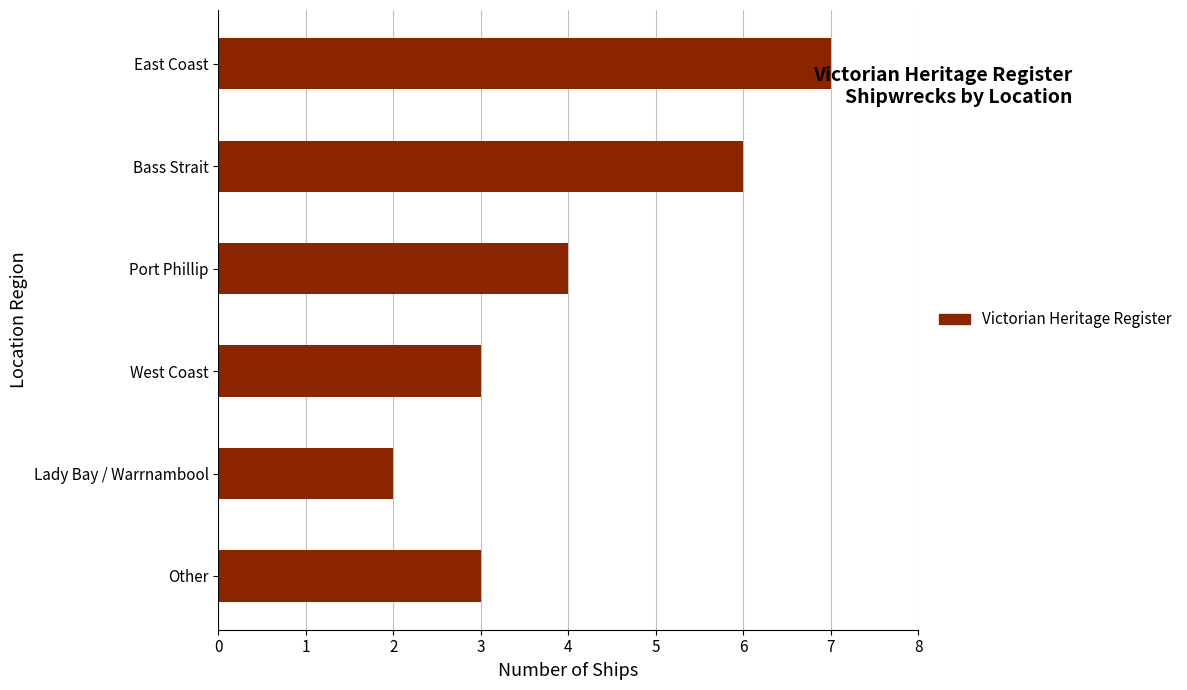

What is the difference between the values at Other and East Coast?

4